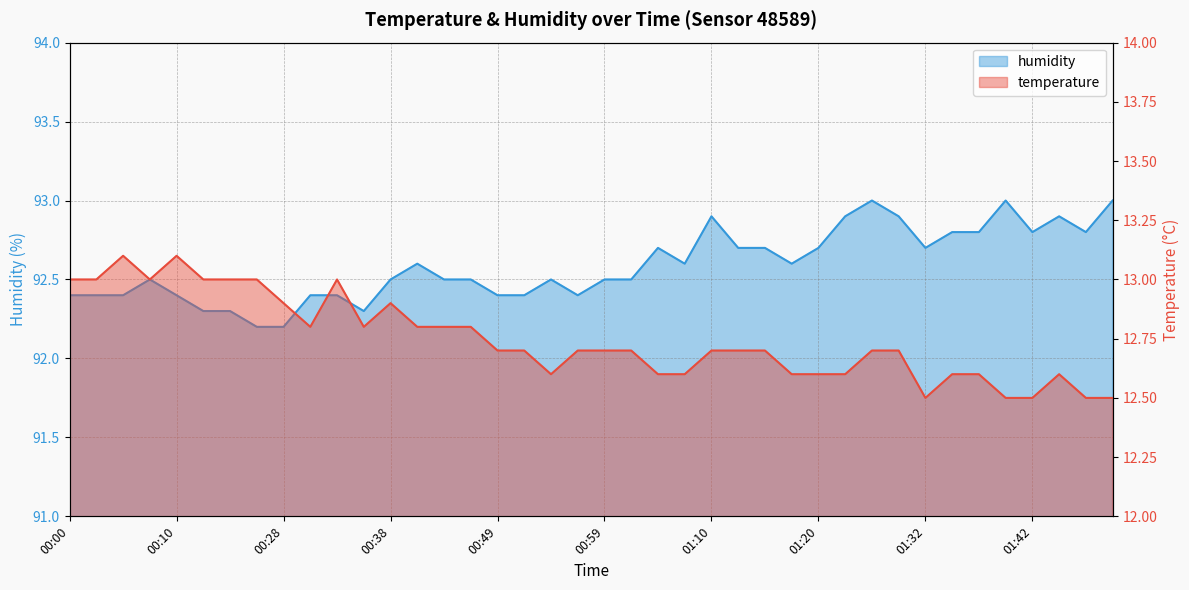

What value does the humidity series have at 00:31?

92.4